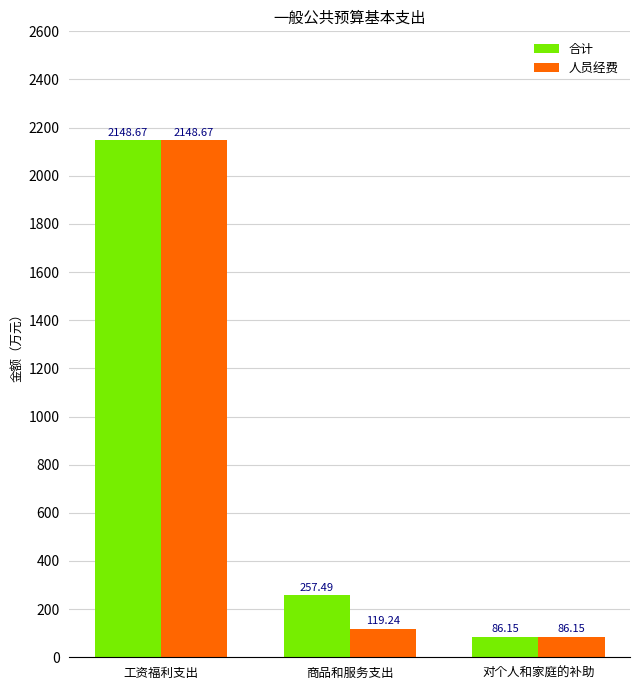

Which category has the lowest value in the 人员经费 series?

对个人和家庭的补助